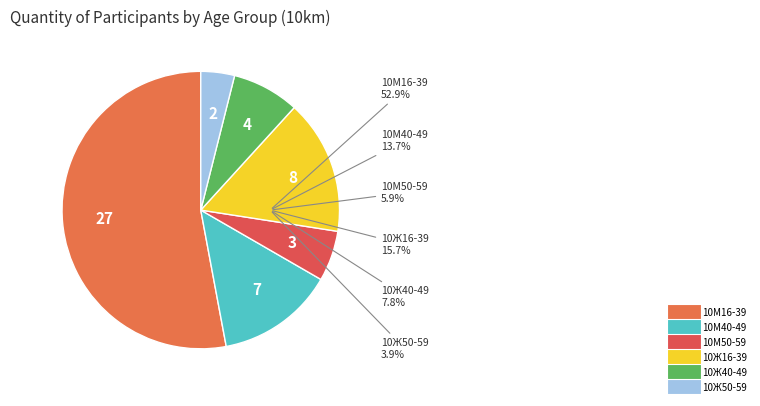

Which category has the smallest portion of the pie?

10Ж50-59